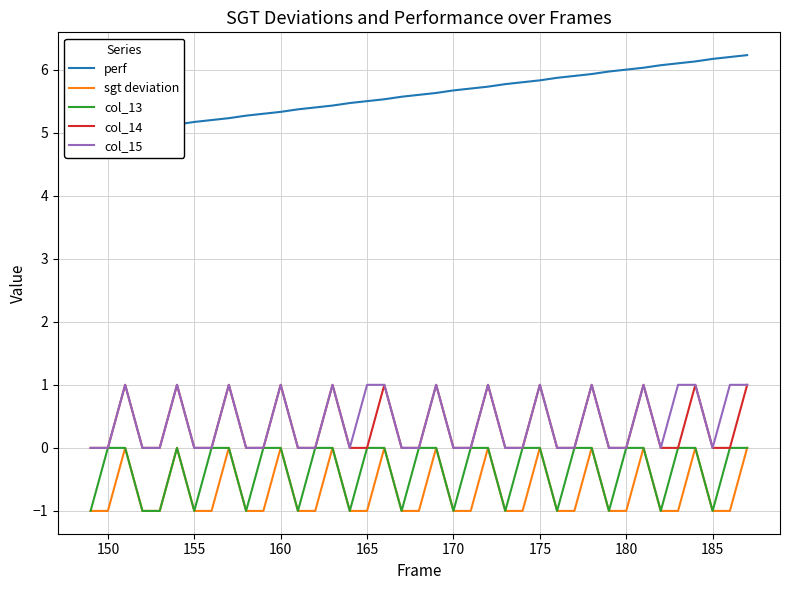

Is this an area chart (filled region under the line)?

No